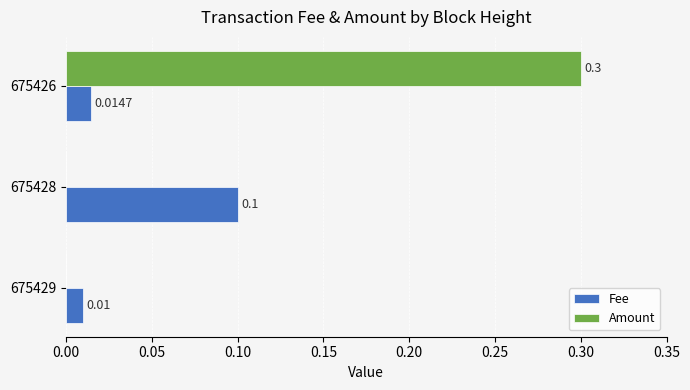

How many series are shown in this chart?

2